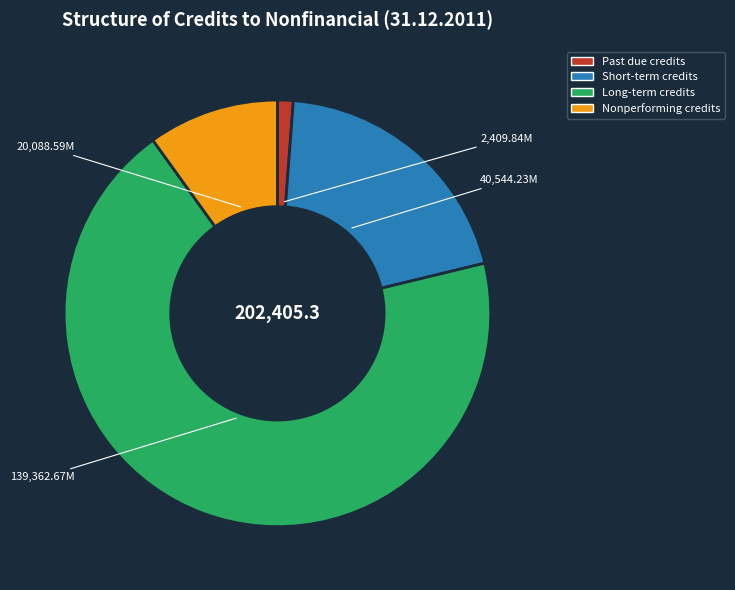

Approximately how many times larger is the value at Past due credits compared to Short-term credits?

0.1